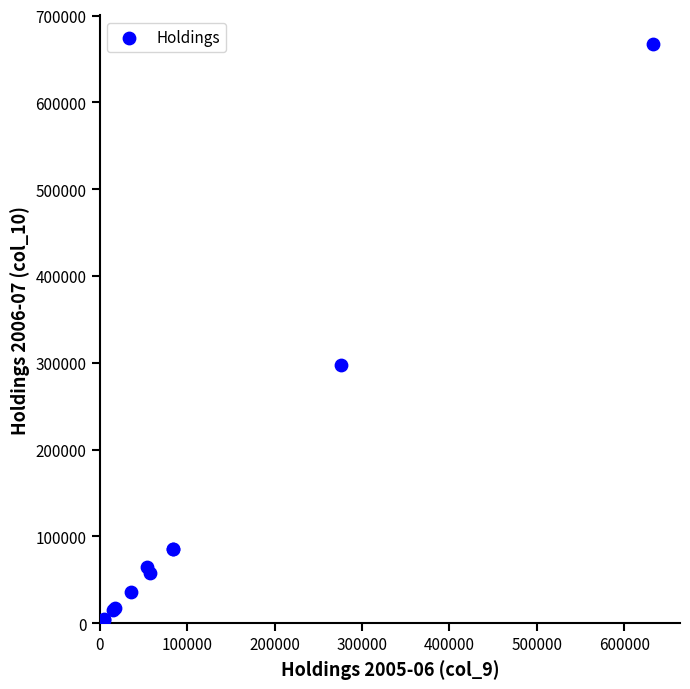

What Y value in the scatter plot is closest to 335575?

297249